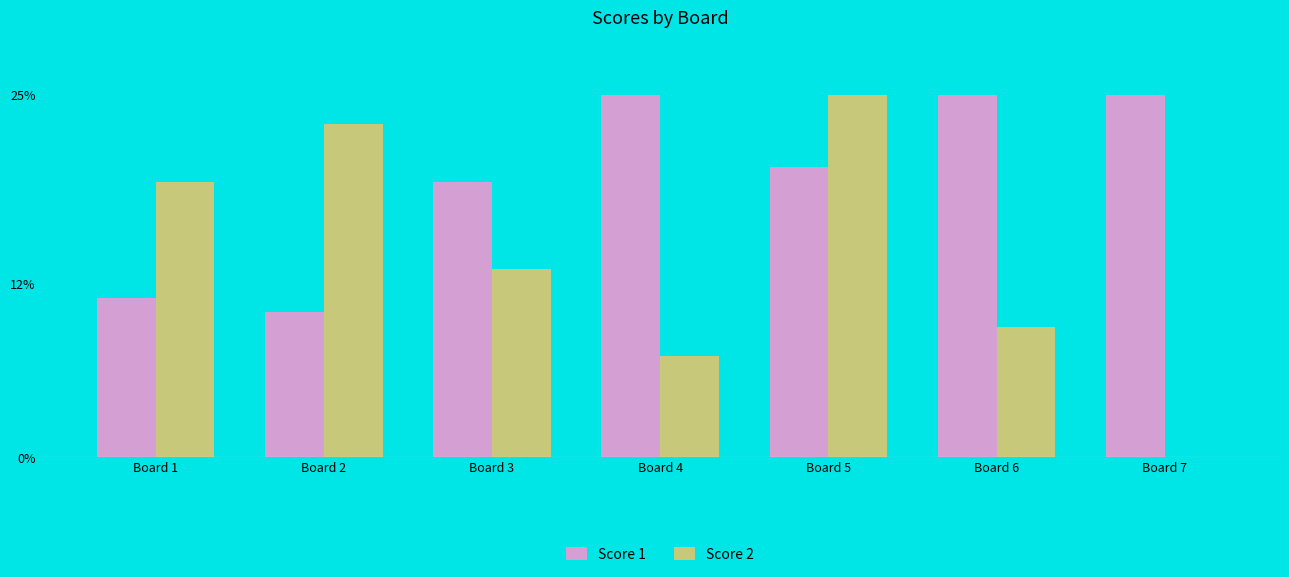

What is the approximate value of Score 1 at Board 6?

25